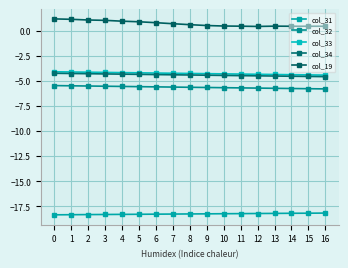

Which series has the largest total across all categories?

col_19